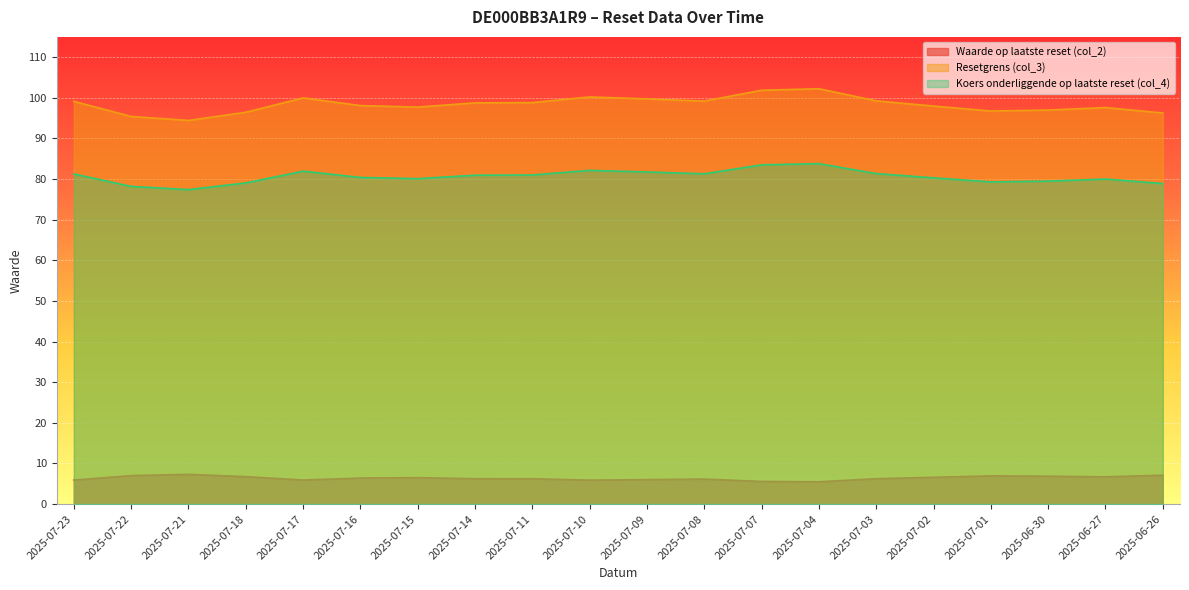

What is the difference between the second highest and second lowest values in the Koers onderliggende op laatste reset (col_4) series?

5.3